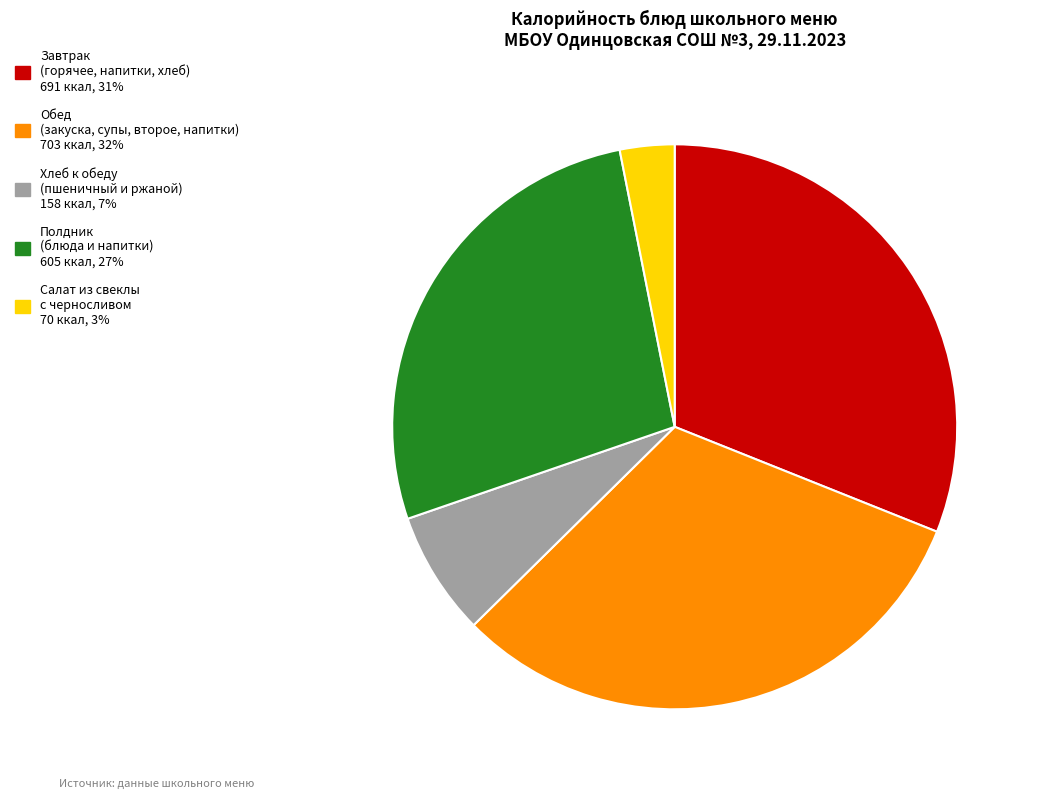

How many segments does this pie chart have?

5